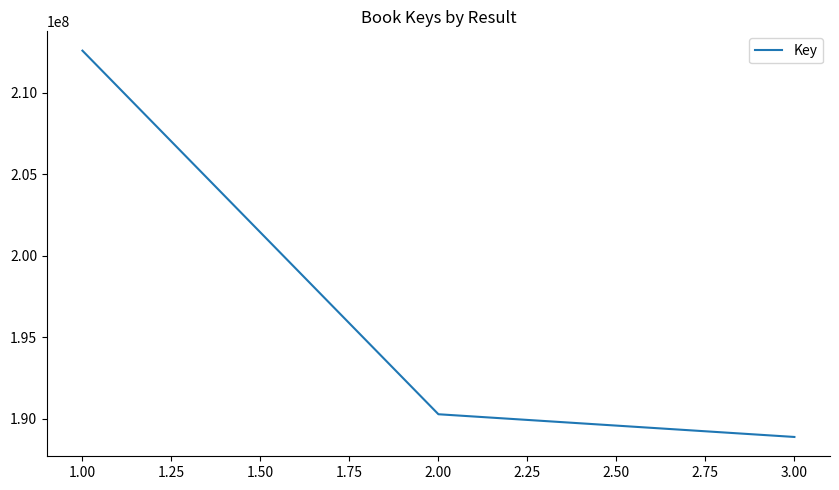

What value does the data have at 3.00, to the nearest 50?

188898450